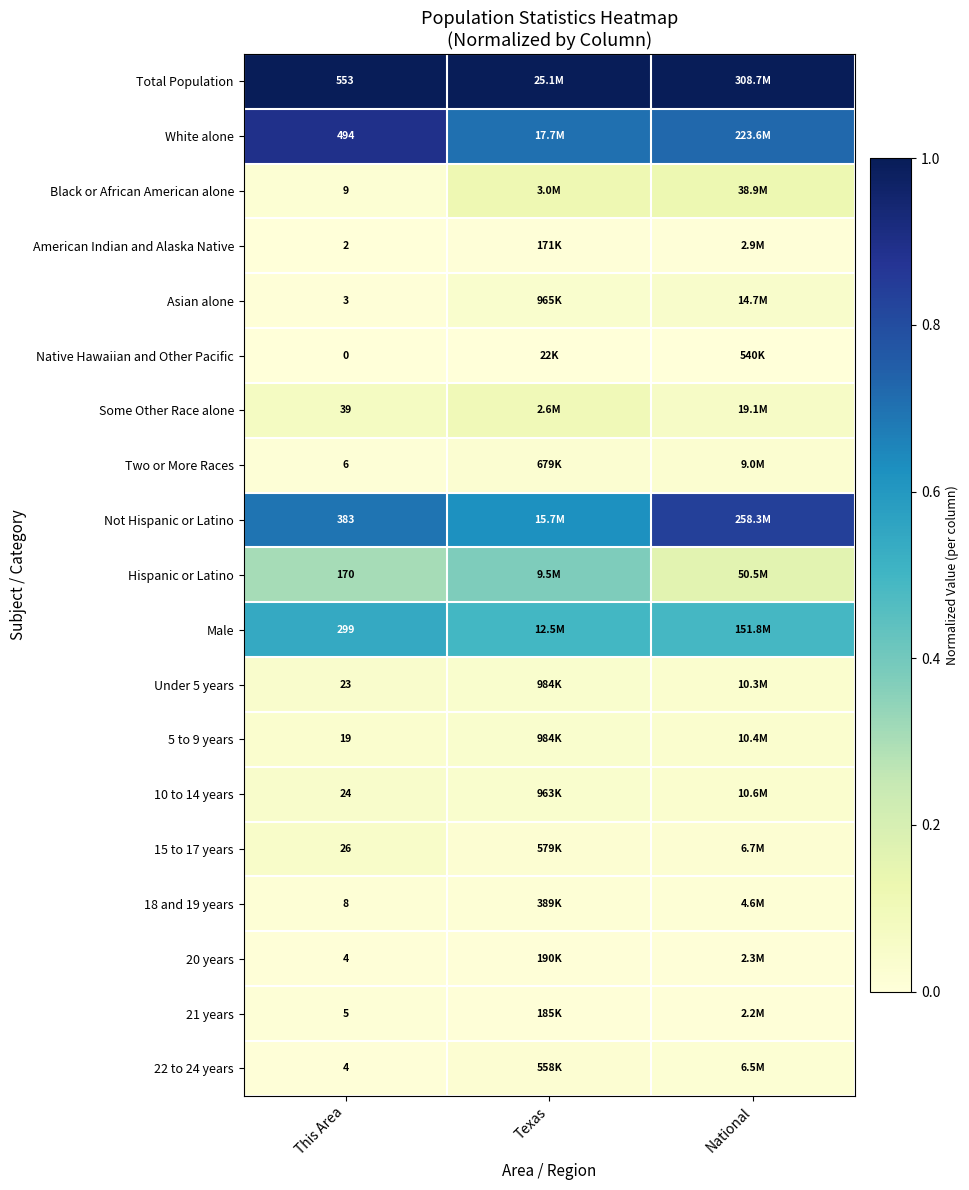

Is it true that Asian alone equals 0.0 at National?

False